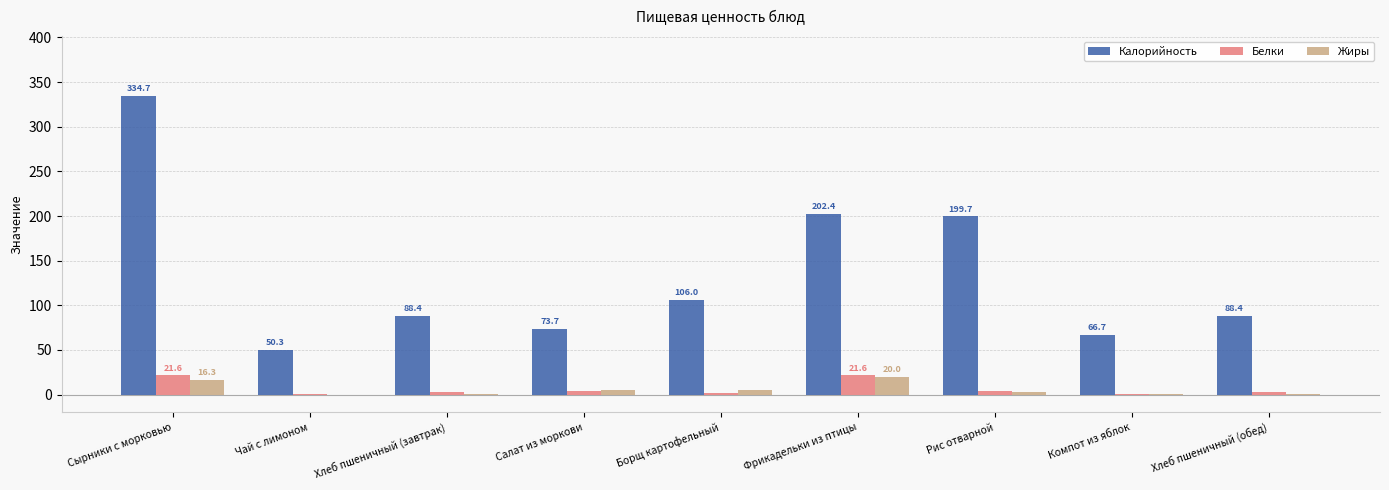

At which category is the sum across all series the highest?

Сырники с морковью